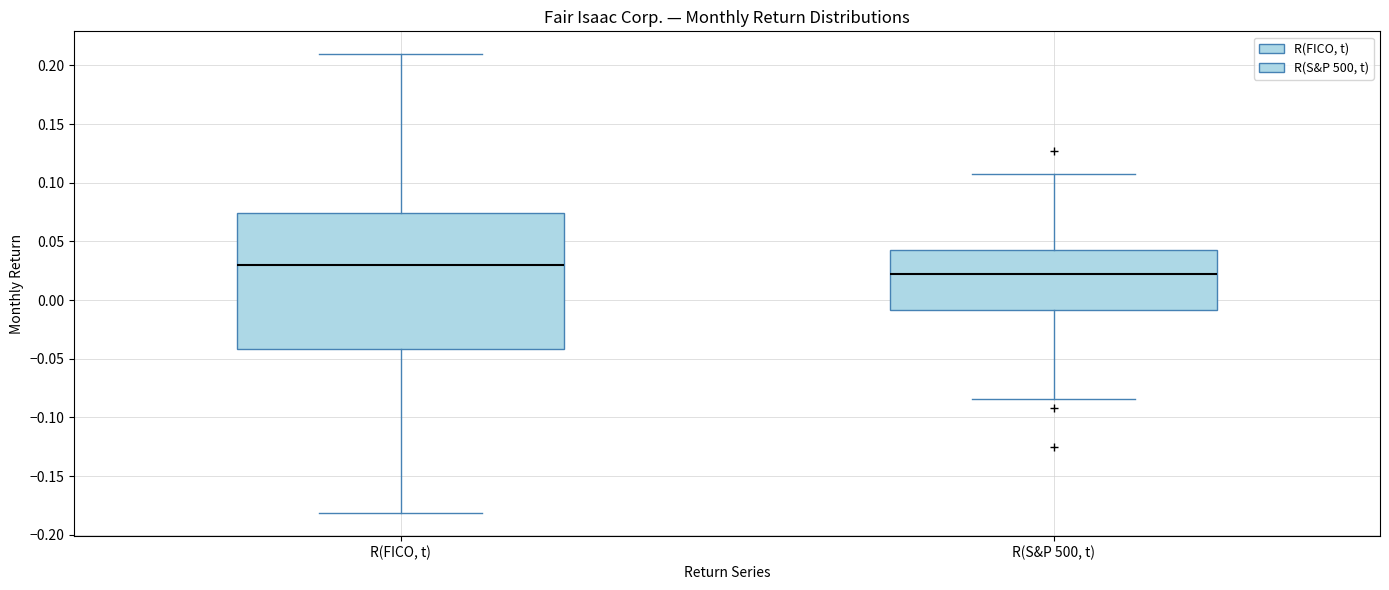

Which box is the tallest, from its lower edge to its upper edge?

R(FICO, t)